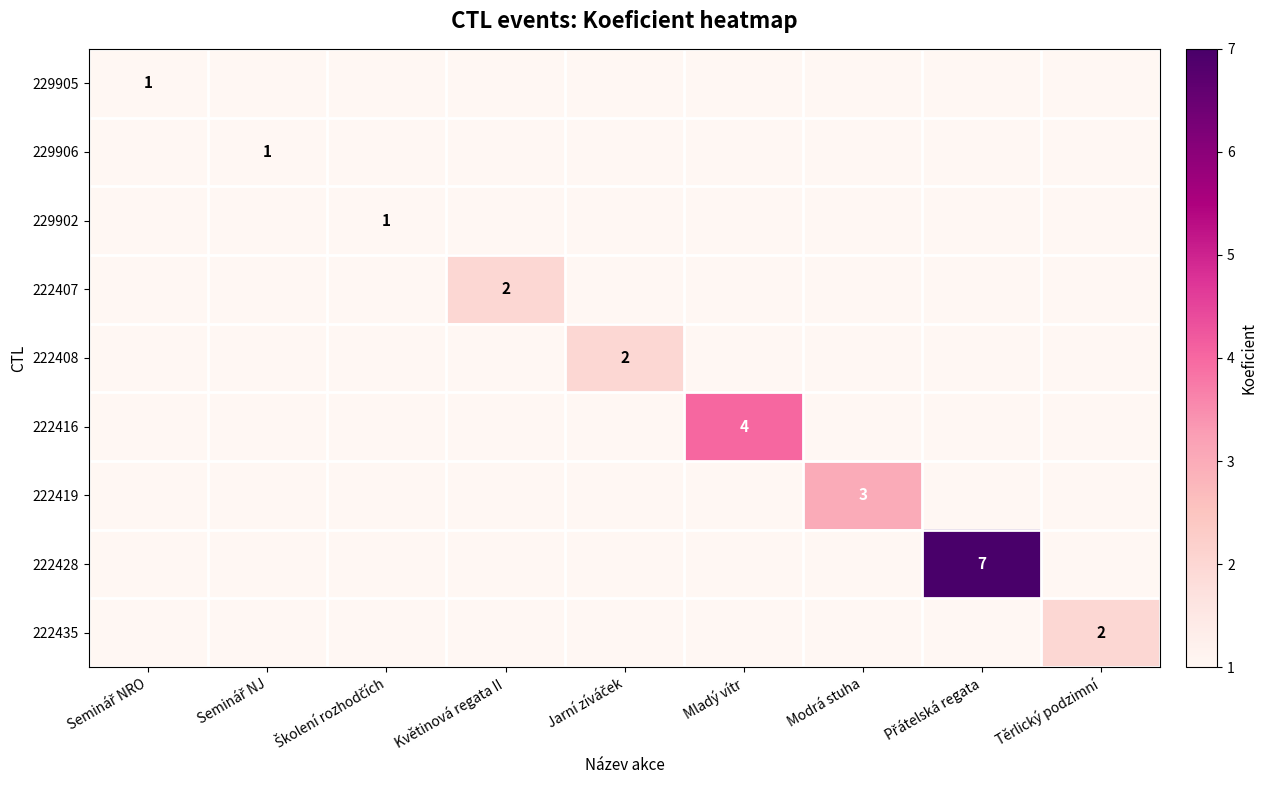

At which label does 222416 reach its peak?

Mladý vítr